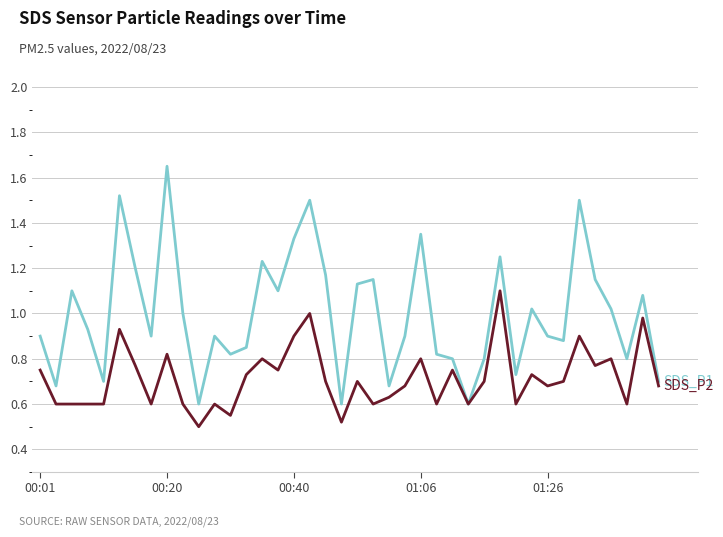

Reading right to left, transcribe all the data shown in this chart.

SDS_P1: 0.7	1.1	0.8	1.0	1.1	1.5	0.9	0.9	1.0	0.7	1.2	0.8	0.6	0.8	0.8	1.4	0.9	0.7	1.1	1.1	0.6	1.2	1.5	1.3	1.1	1.2	0.8	0.8	0.9	0.6	1.0	1.6	0.9	1.2	1.5	0.7	0.9	1.1	0.7	0.9
SDS_P2: 0.7	1.0	0.6	0.8	0.8	0.9	0.7	0.7	0.7	0.6	1.1	0.7	0.6	0.8	0.6	0.8	0.7	0.6	0.6	0.7	0.5	0.7	1.0	0.9	0.8	0.8	0.7	0.6	0.6	0.5	0.6	0.8	0.6	0.8	0.9	0.6	0.6	0.6	0.6	0.8